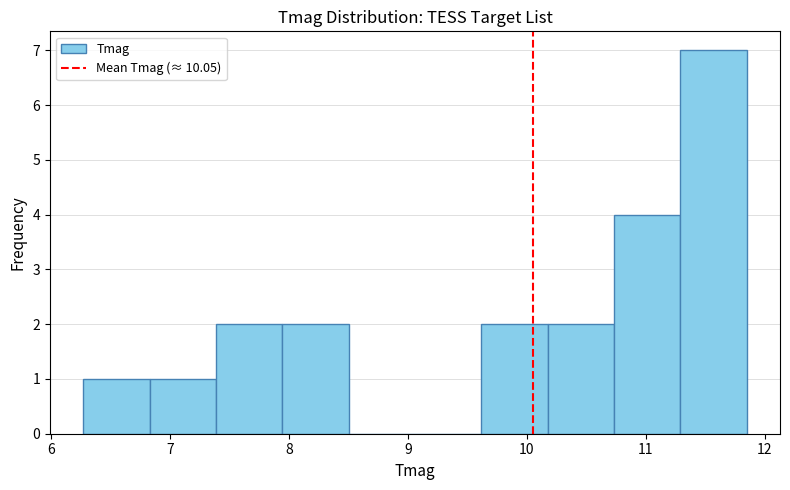

Reading left to right, transcribe this chart: for each bar, give the range it covers on the x-axis and its height. Neither the bar edges nor the heights are printed on the chart, so give them approximately, as read against the axes.

6.3 to 6.8: 1
6.8 to 7.4: 1
7.4 to 7.9: 2
7.9 to 8.5: 2
8.5 to 9.1: 0
9.1 to 9.6: 0
9.6 to 10.2: 2
10.2 to 10.7: 2
10.7 to 11.3: 4
11.3 to 11.9: 7